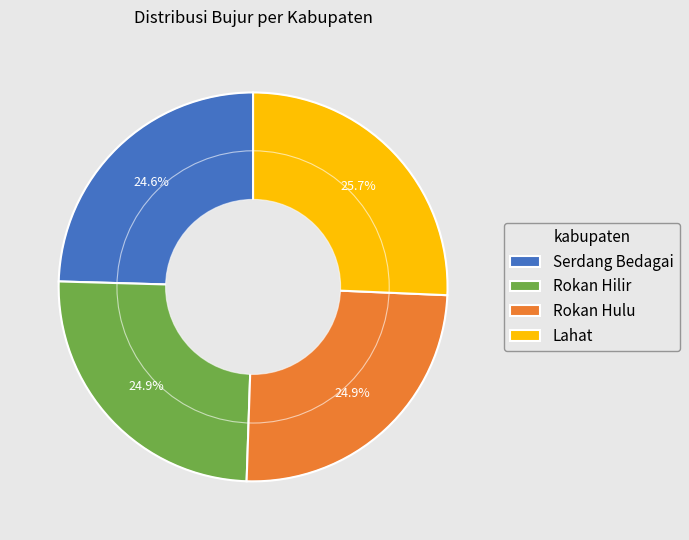

Is there any slice that represents more than half of the pie?

No